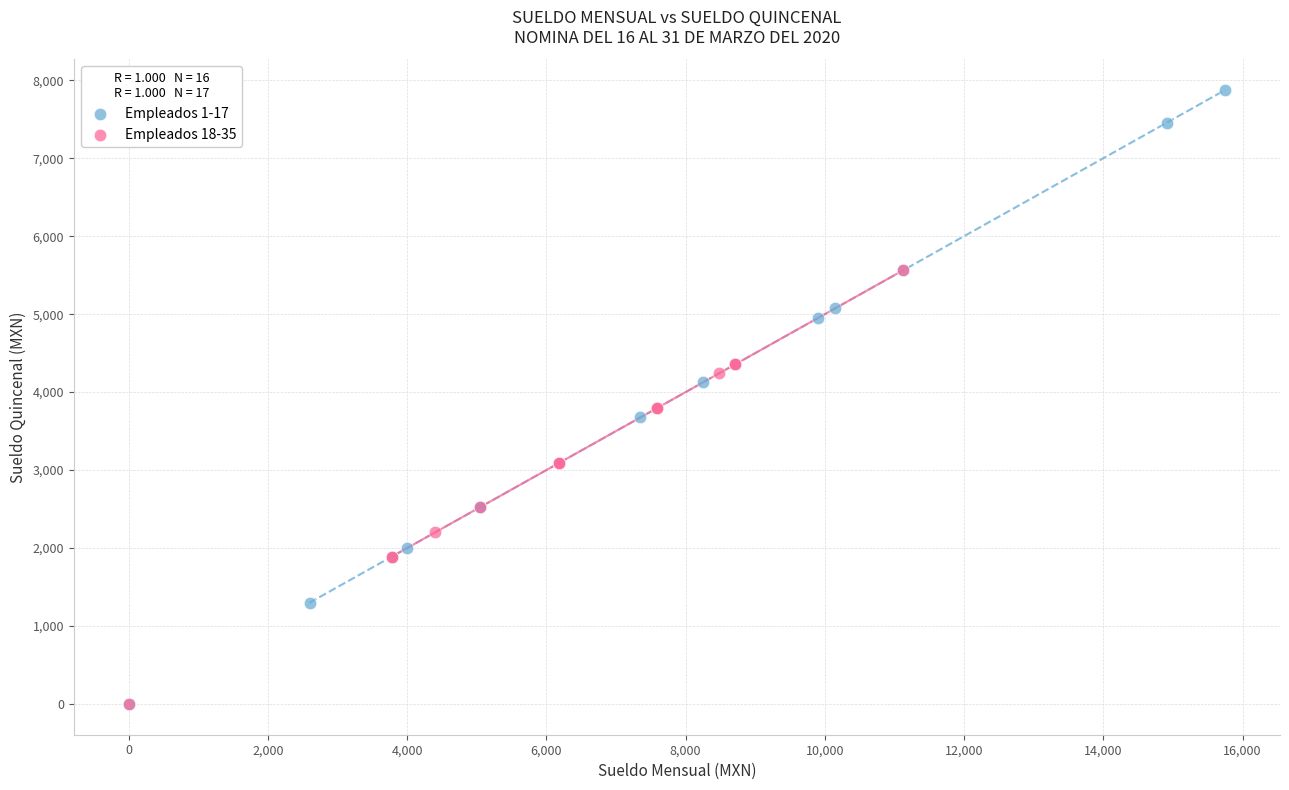

Which series has the largest Y range (max minus min)?

Empleados 1-17